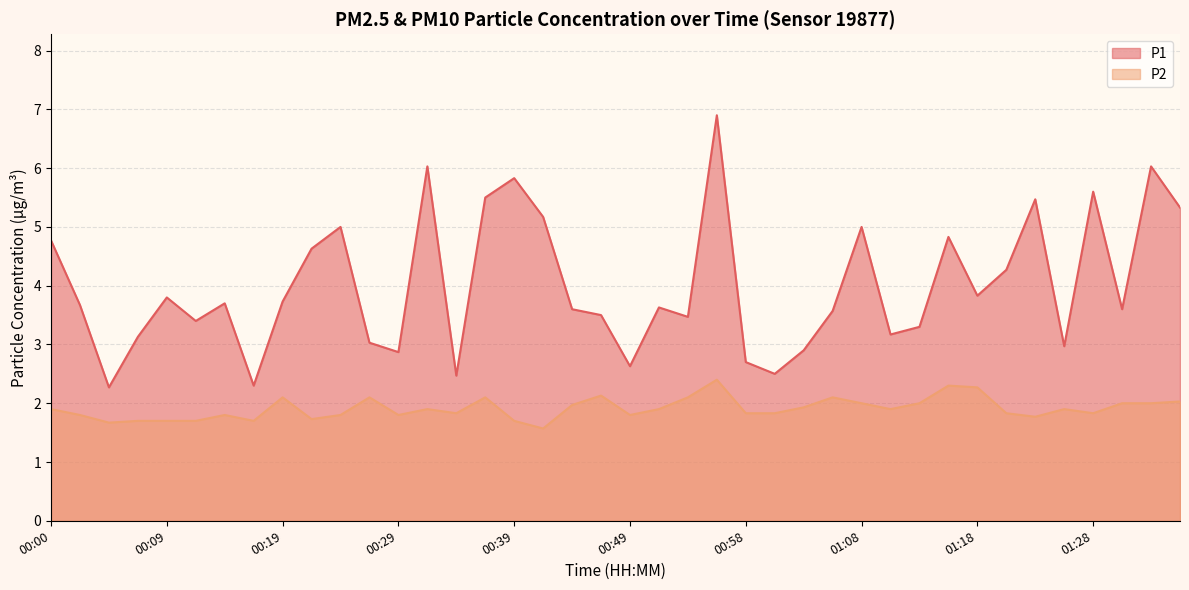

Which series has the largest range (max minus min)?

P1